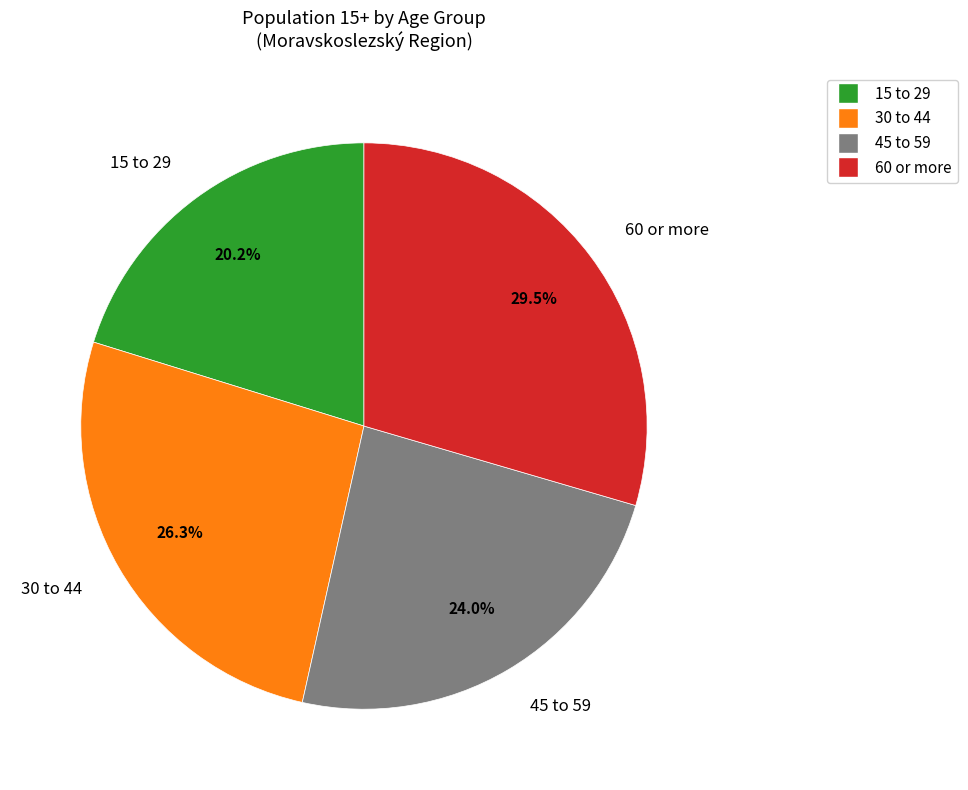

Which slice is the smallest?

15 to 29